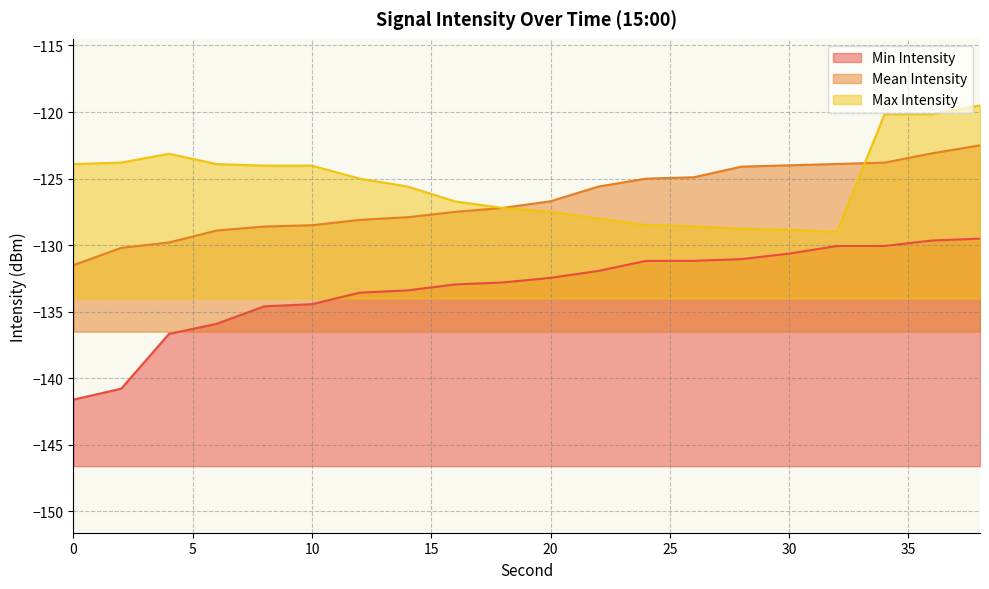

Reading left to right, list all the values displayed in this chart.

Min Intensity: -141.6	-140.8	-136.7	-135.9	-134.6	-134.4	-133.6	-133.4	-132.9	-132.8	-132.5	-131.9	-131.2	-131.2	-131.1	-130.6	-130.1	-130.1	-129.6	-129.5
Mean Intensity: -131.5	-130.2	-129.8	-128.9	-128.6	-128.5	-128.1	-127.9	-127.5	-127.2	-126.7	-125.6	-125.0	-124.9	-124.1	-124.0	-123.9	-123.8	-123.1	-122.5
Max Intensity: -123.9	-123.8	-123.1	-123.9	-124.0	-124.0	-125.0	-125.6	-126.7	-127.2	-127.5	-128.0	-128.5	-128.6	-128.8	-128.8	-129.0	-120.2	-120.2	-119.5